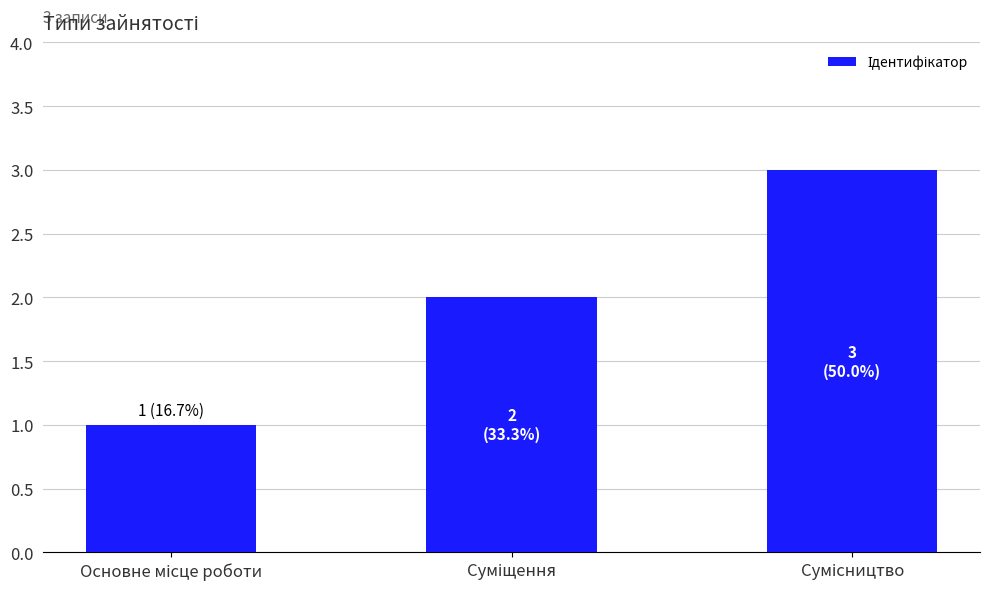

What is the sum of all values?

6